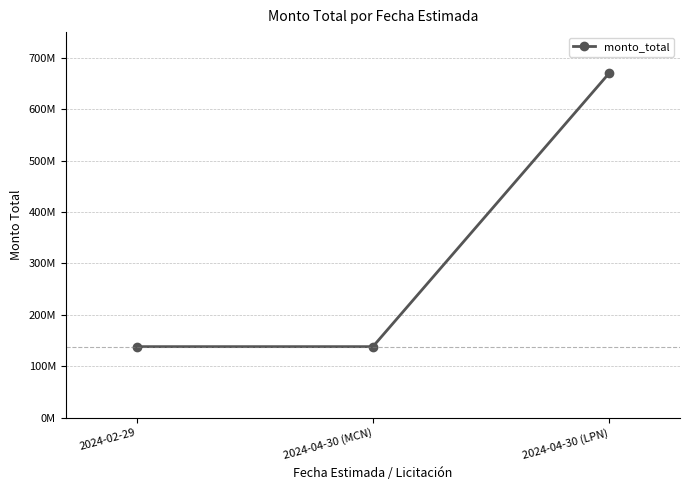

The chart shows a value of 138000000 at 2024-02-29. True or false?

True